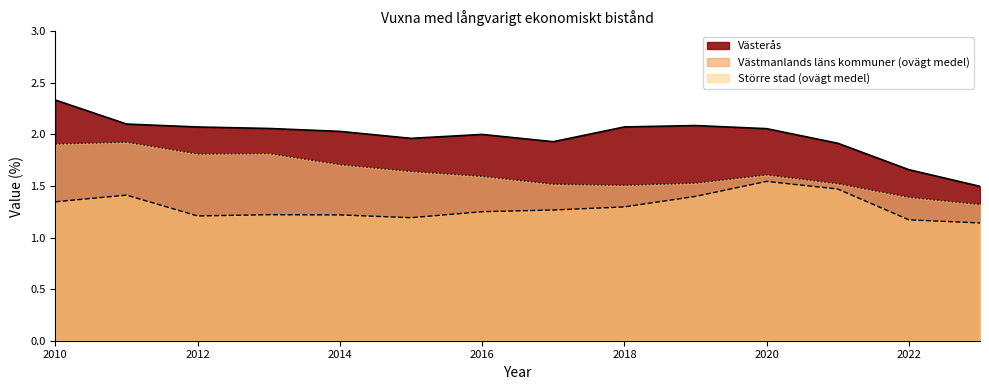

Reading left to right, list all the values displayed in this chart.

Västerås: 2010=2.3	2011=2.1	2012=2.1	2013=2.1	2014=2.0	2015=2.0	2016=2.0	2017=1.9	2018=2.1	2019=2.1	2020=2.1	2021=1.9	2022=1.7	2023=1.5
Västmanlands läns kommuner (ovägt medel): 2010=1.3	2011=1.4	2012=1.2	2013=1.2	2014=1.2	2015=1.2	2016=1.3	2017=1.3	2018=1.3	2019=1.4	2020=1.5	2021=1.5	2022=1.2	2023=1.1
Större stad (ovägt medel): 2010=1.9	2011=1.9	2012=1.8	2013=1.8	2014=1.7	2015=1.6	2016=1.6	2017=1.5	2018=1.5	2019=1.5	2020=1.6	2021=1.5	2022=1.4	2023=1.3